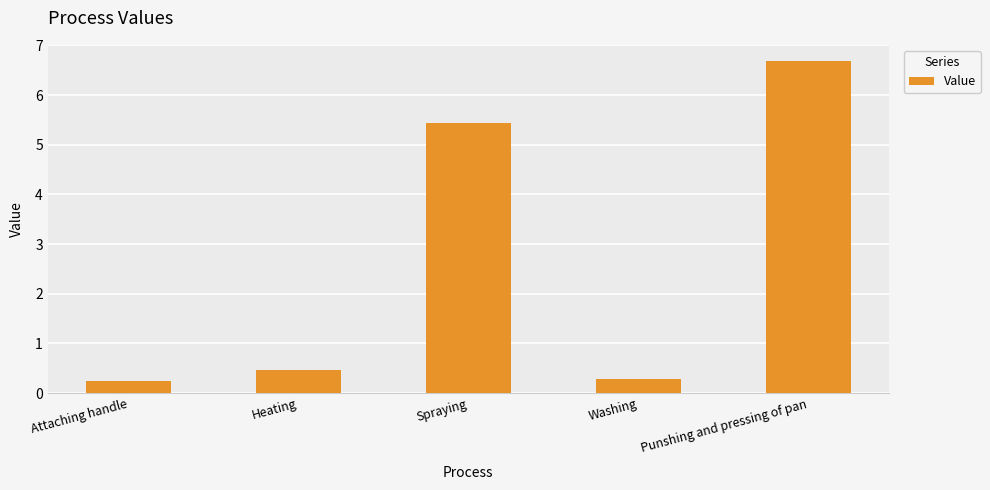

What is the difference between the values at Punshing and pressing of pan and Spraying?

1.2